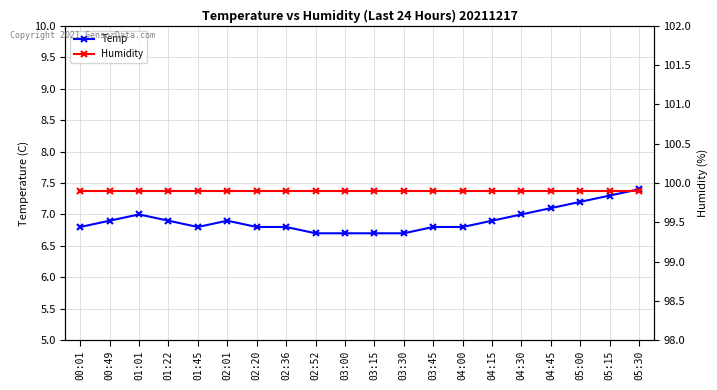

List the labels in order of Humidity value, largest first.

00:01, 00:49, 01:01, 01:22, 01:45, 02:01, 02:20, 02:36, 02:52, 03:00, 03:15, 03:30, 03:45, 04:00, 04:15, 04:30, 04:45, 05:00, 05:15, 05:30